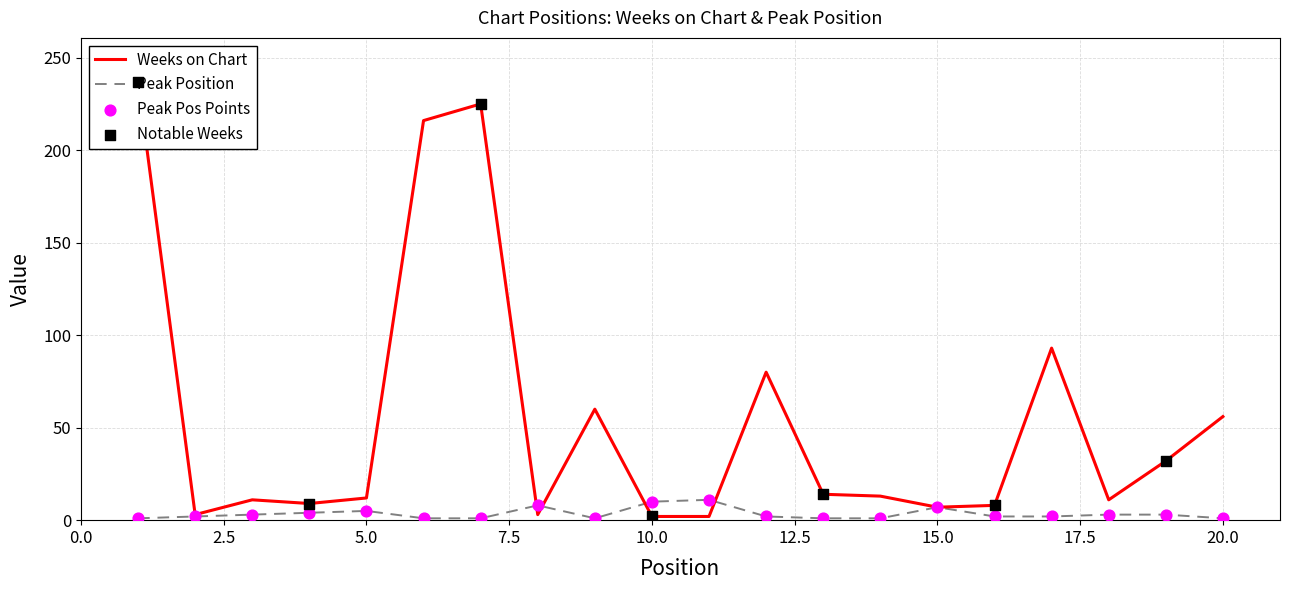

At which category is the sum across all series the highest?

1